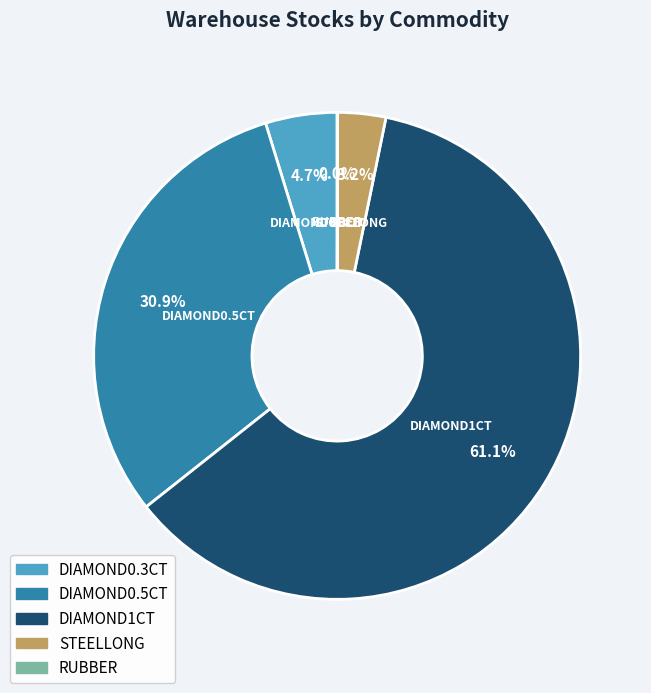

To the nearest percent, what portion does DIAMOND0.3CT represent?

5%